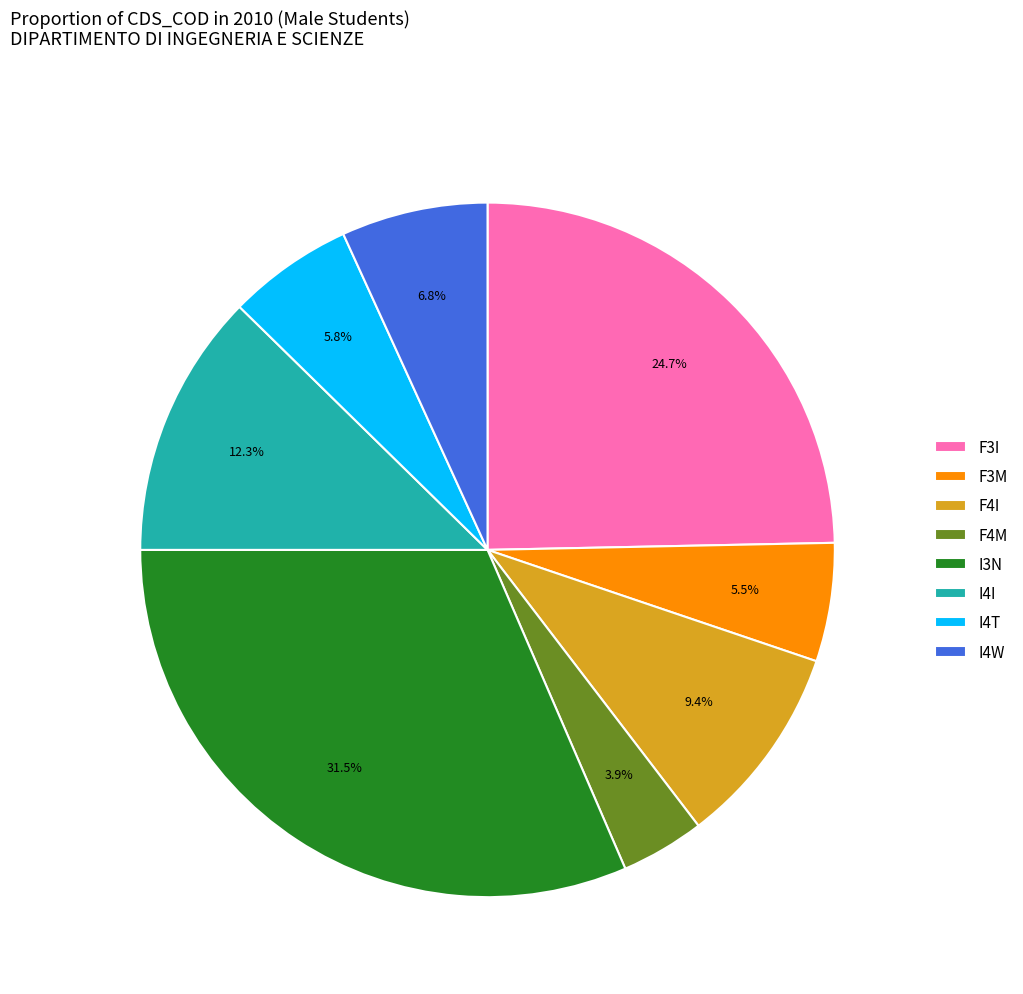

Does F4I represent more than half of the total?

No